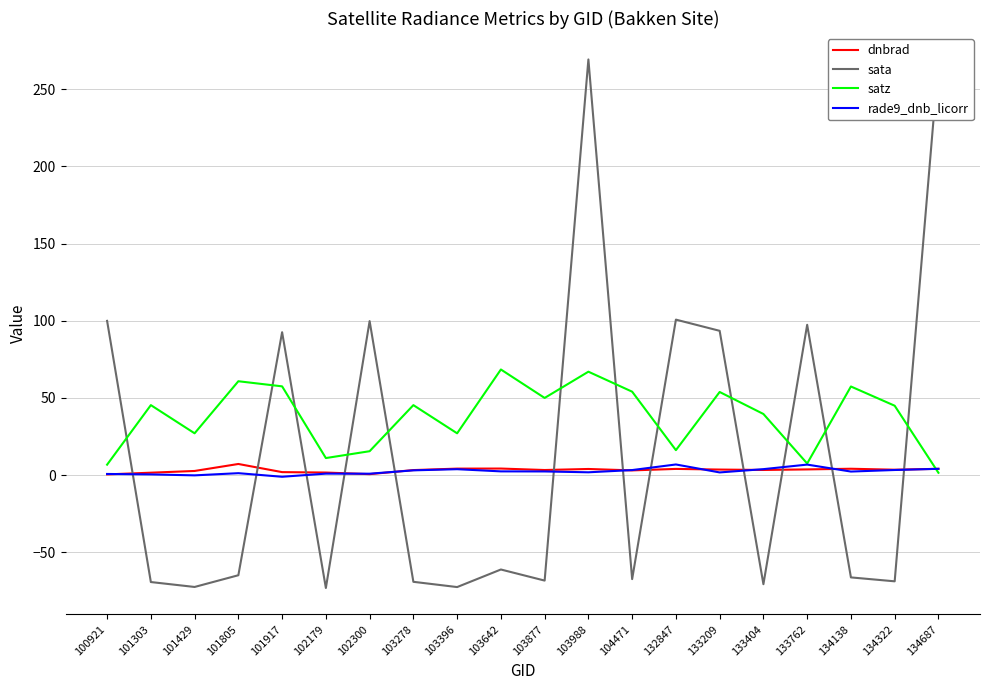

What is the difference between the dnbrad values at 103877 and 101303?

1.7